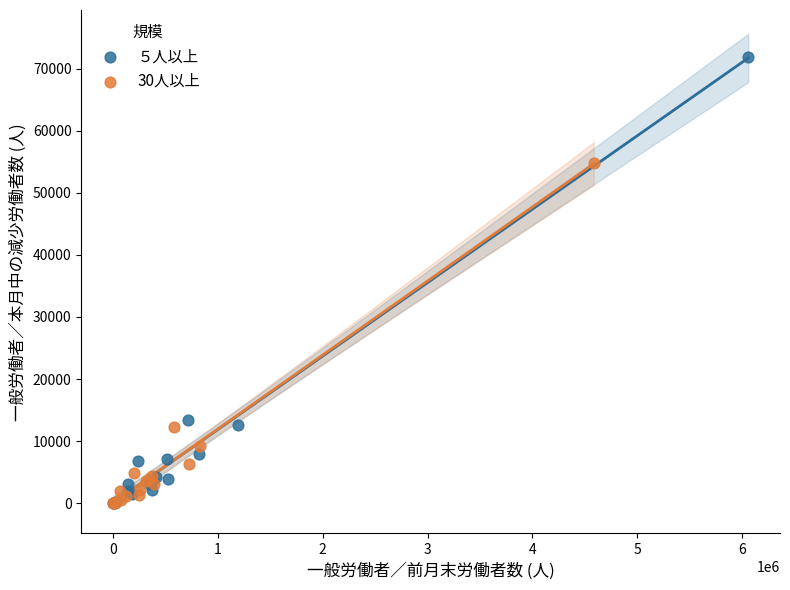

Which series reaches the maximum Y coordinate?

５人以上